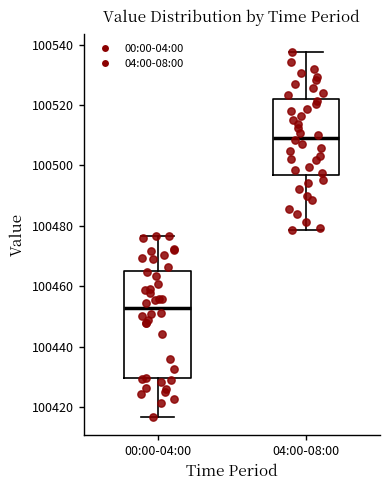

Reading left to right, read every box against the y-axis: the position of its median line, the range the box covers, and the ends of its whiskers. The values are not printed on the chart, so give them approximately, as read against the axis.

00:00-04:00: median 100452, box 100430 to 100466, whiskers 100416 to 100476
04:00-08:00: median 100510, box 100496 to 100522, whiskers 100478 to 100538